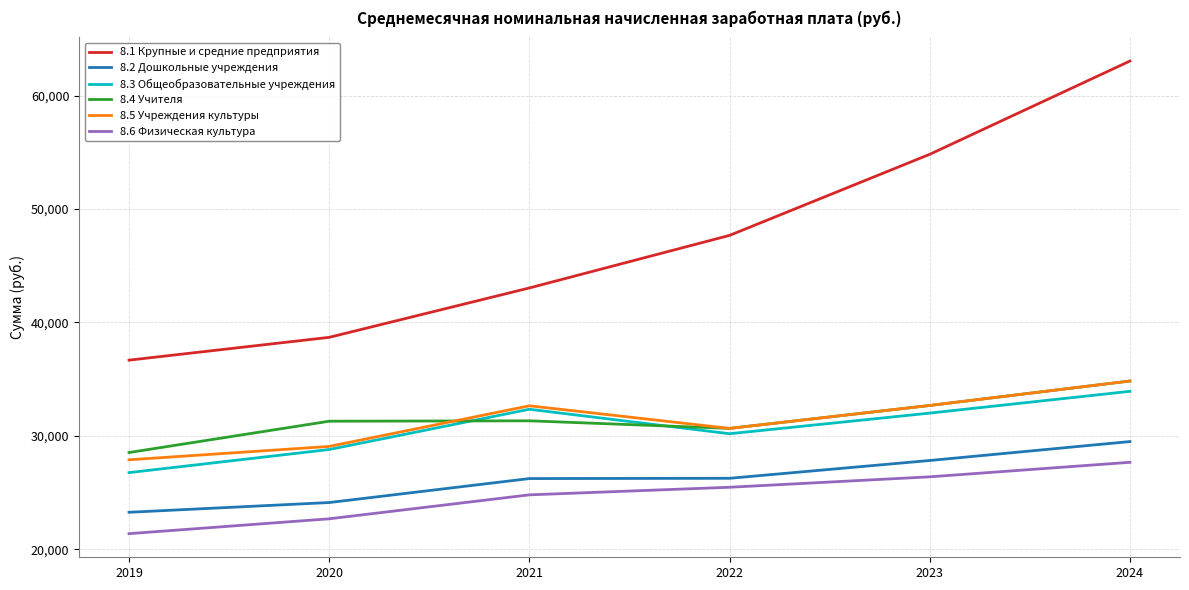

Is it true that 8.5 Учреждения культуры equals 12793.2 at 2019?

False